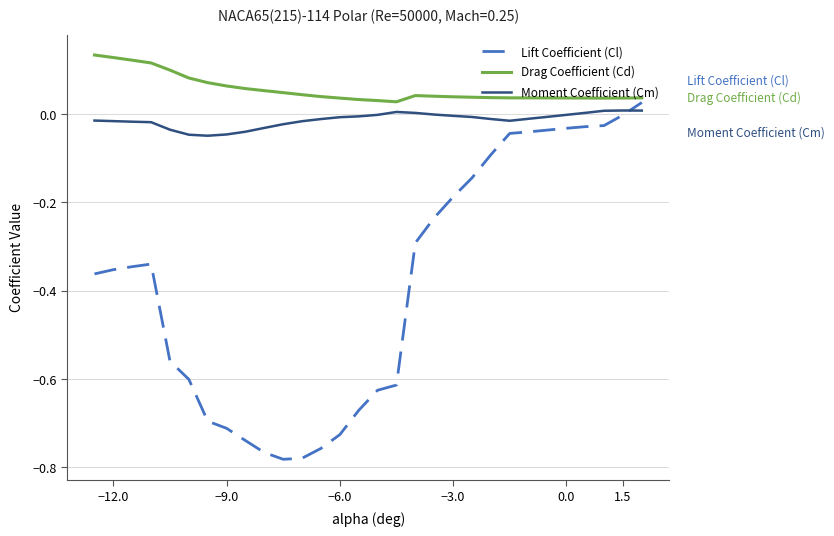

Which series has the largest range (max minus min)?

Lift Coefficient (Cl)